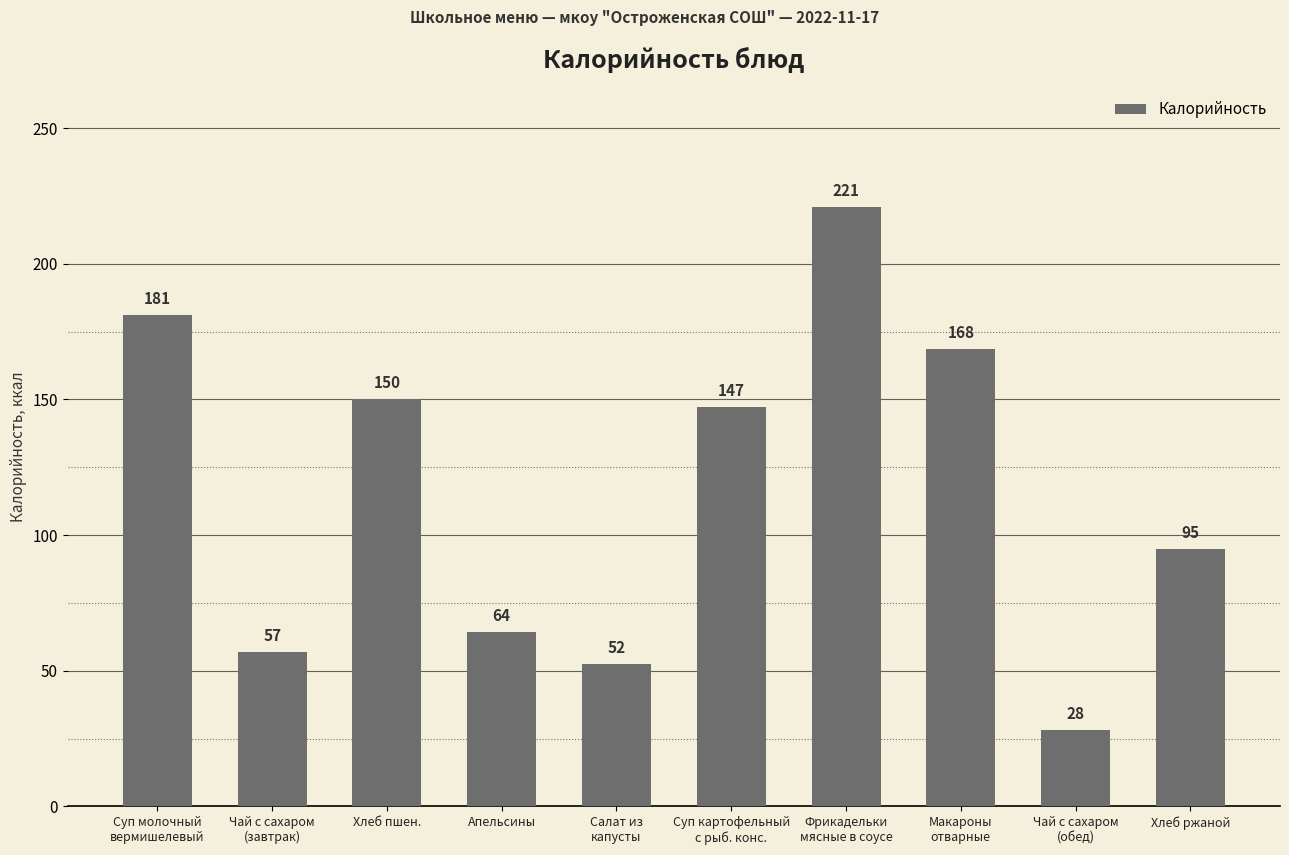

Are the bars grouped side by side (vs. stacked)?

No